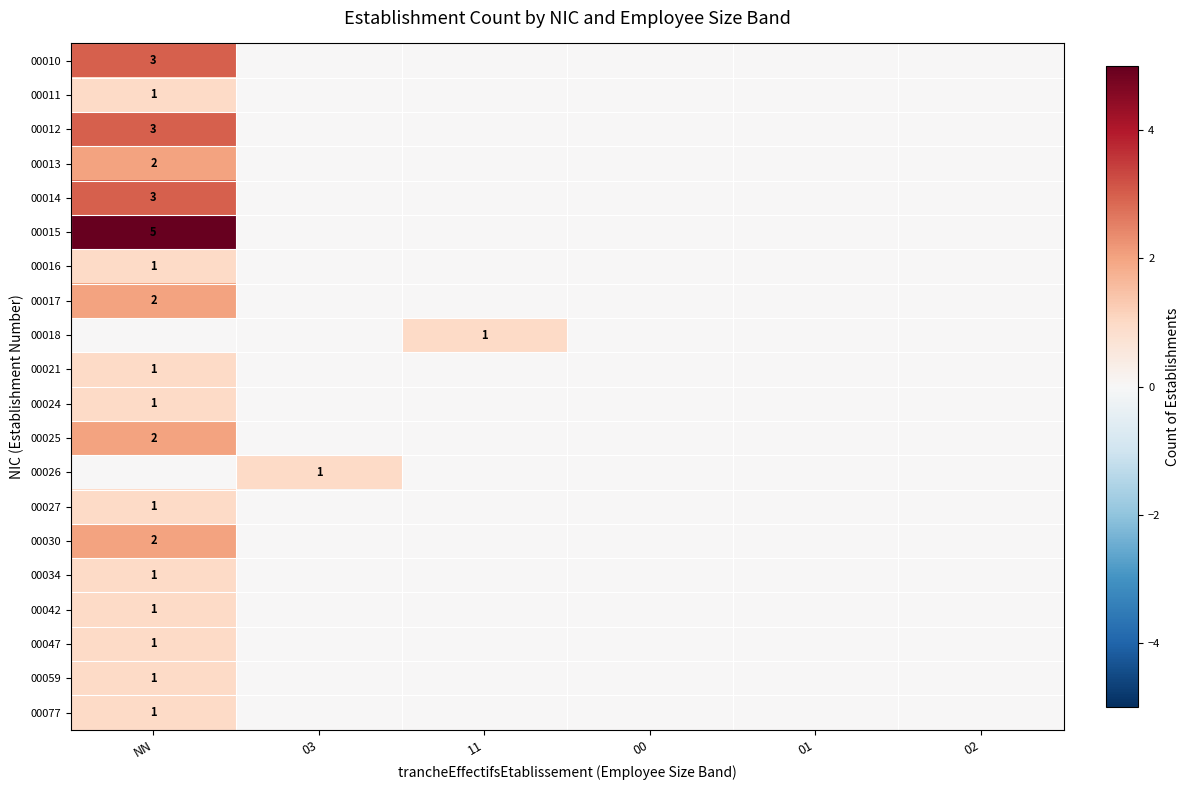

Between NN and 00, which series saw the biggest shift?

00015